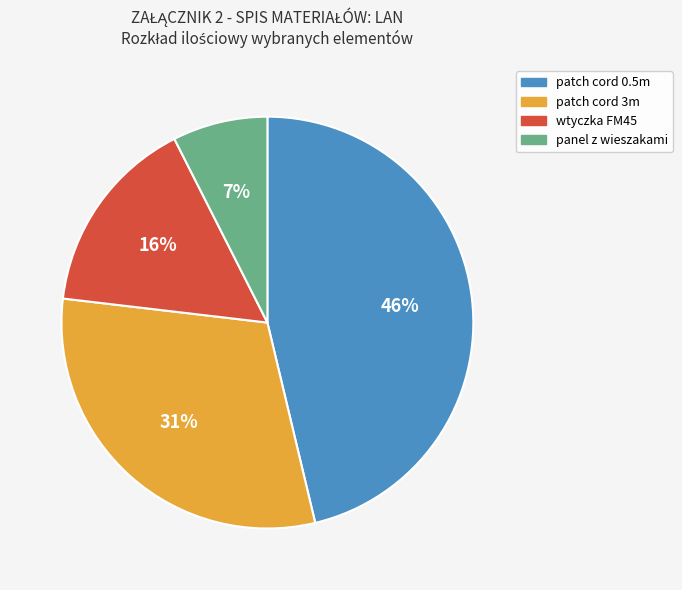

Between panel z wieszakami and patch cord 0.5m, which is larger?

patch cord 0.5m